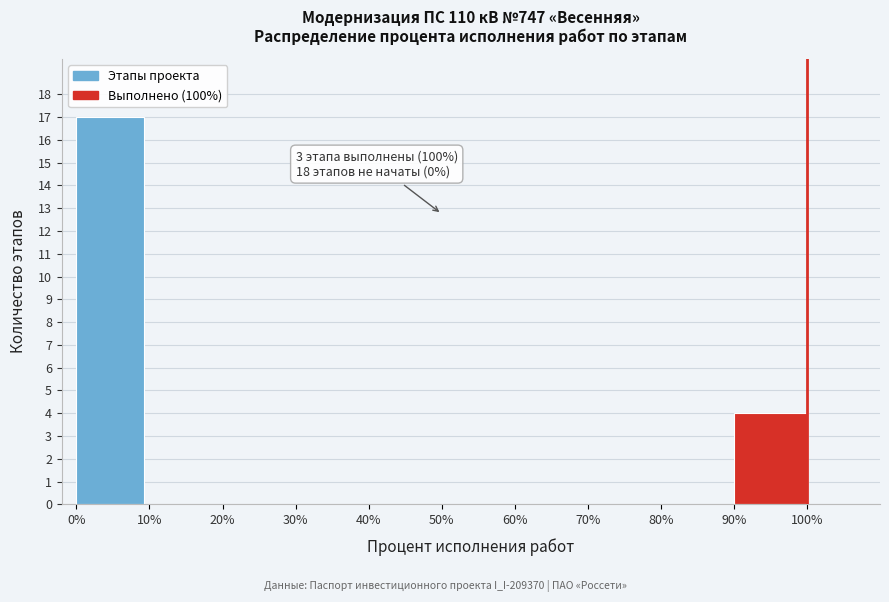

Reading right to left, what are all the values shown in this chart?

100%=4	80%=0	70%=0	60%=0	50%=0	40%=0	30%=0	20%=0	10%=0	0%=17